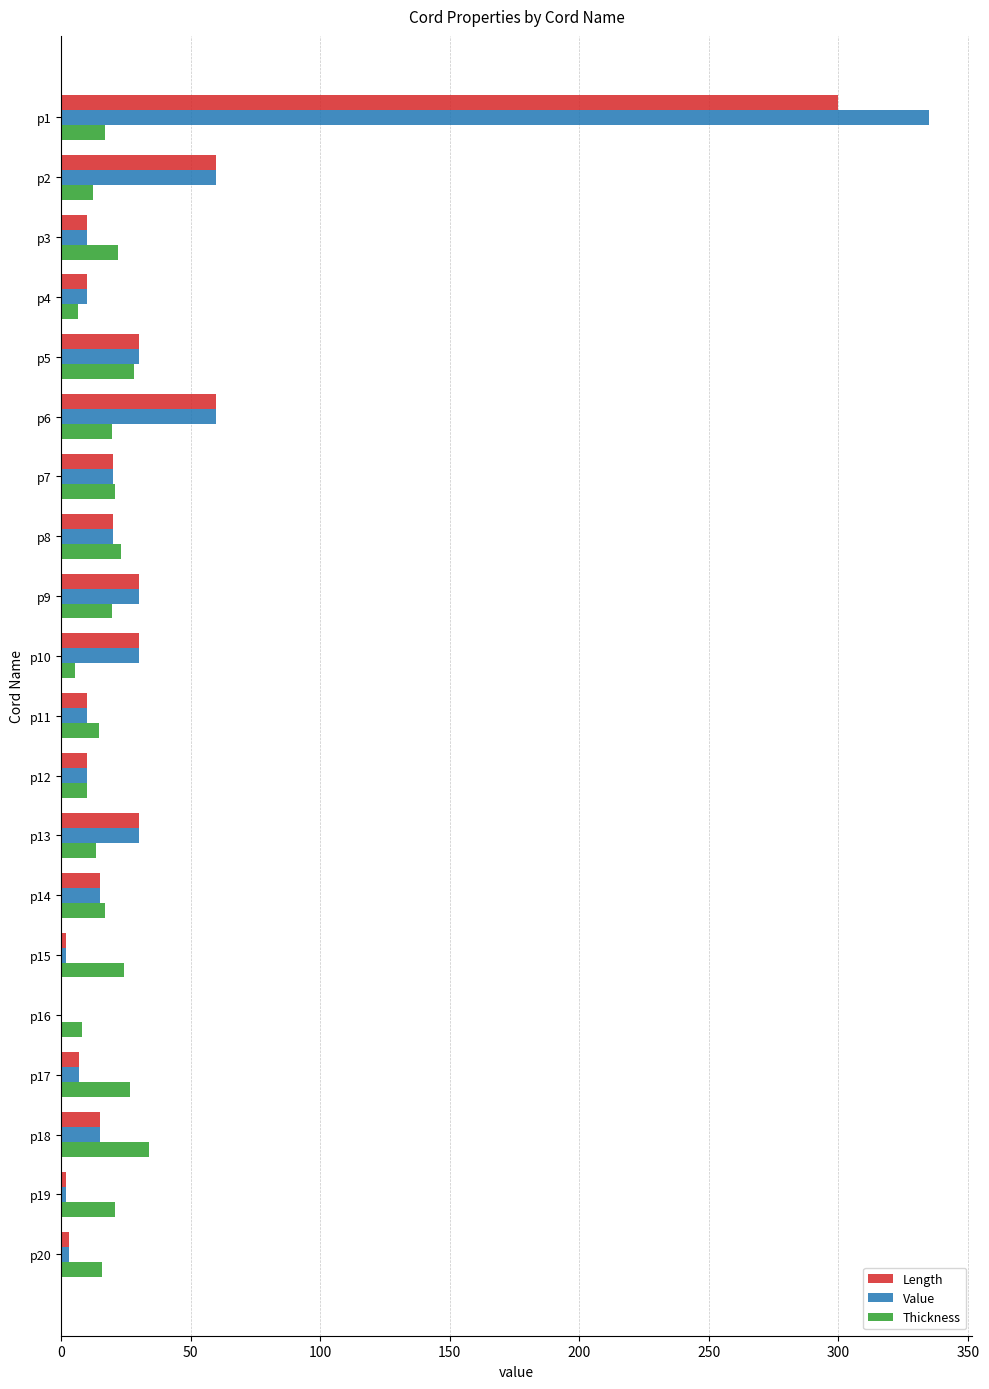

How many categories are shown in the chart?

20